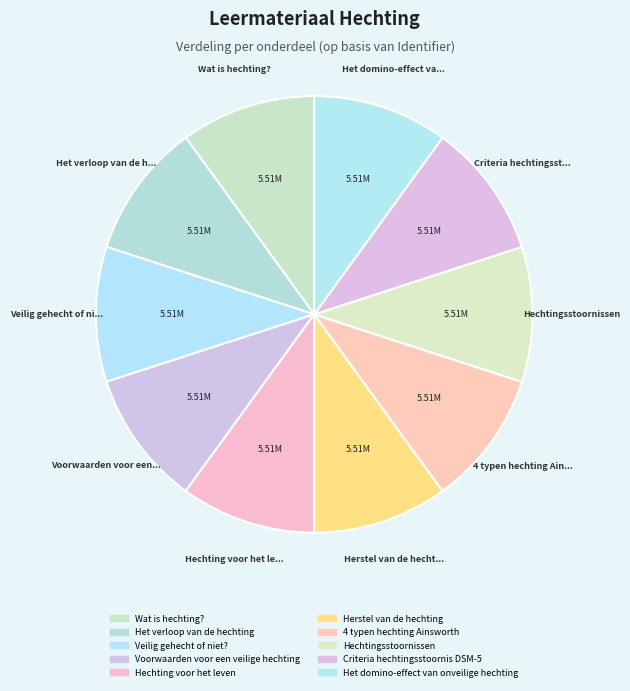

Which slice is the smallest?

Wat is hechting?